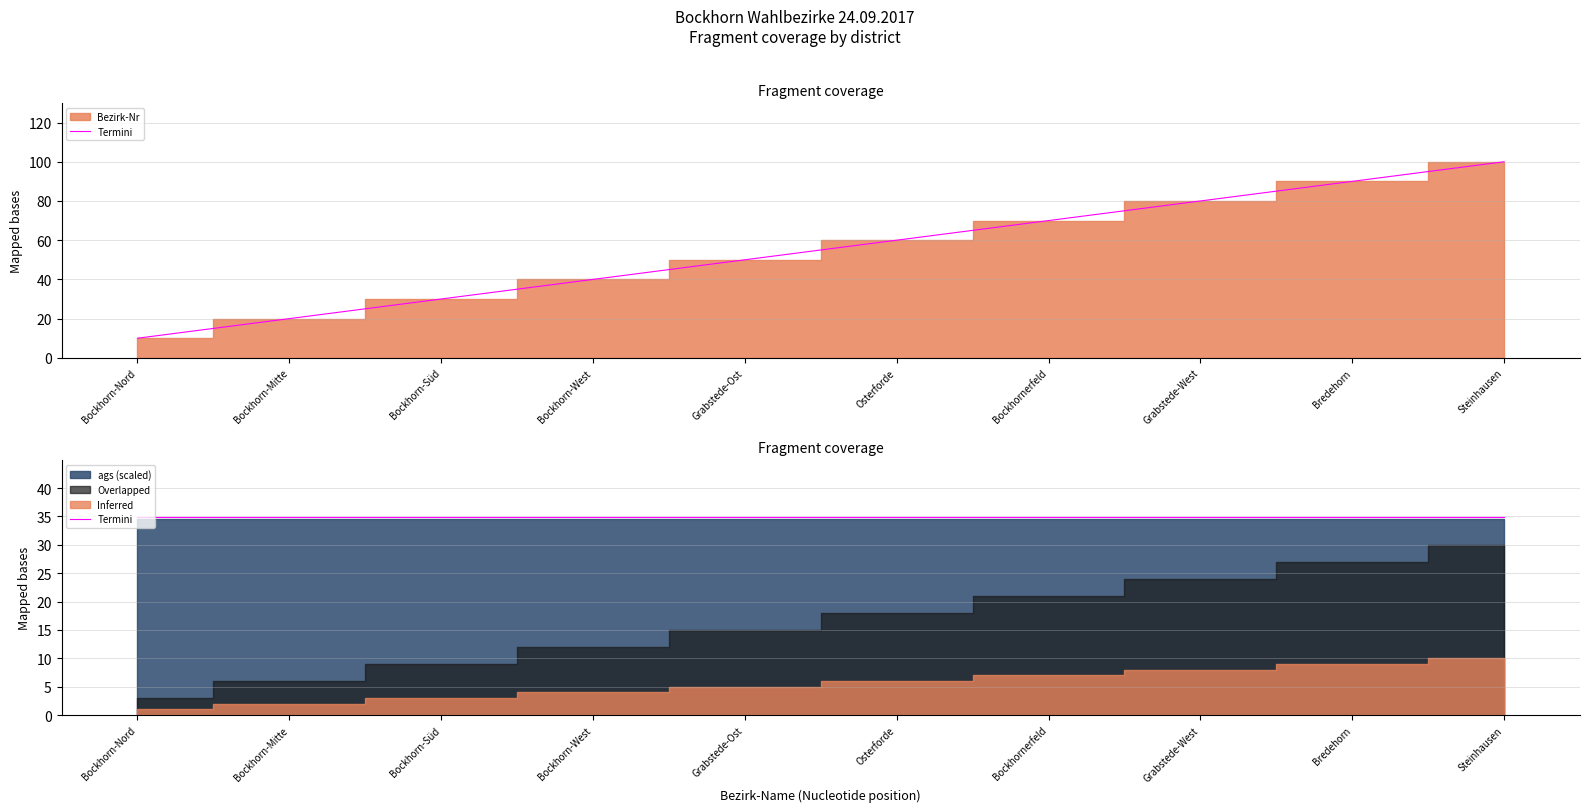

What value does the data have at Bockhorn-Süd, to the nearest 5?

30